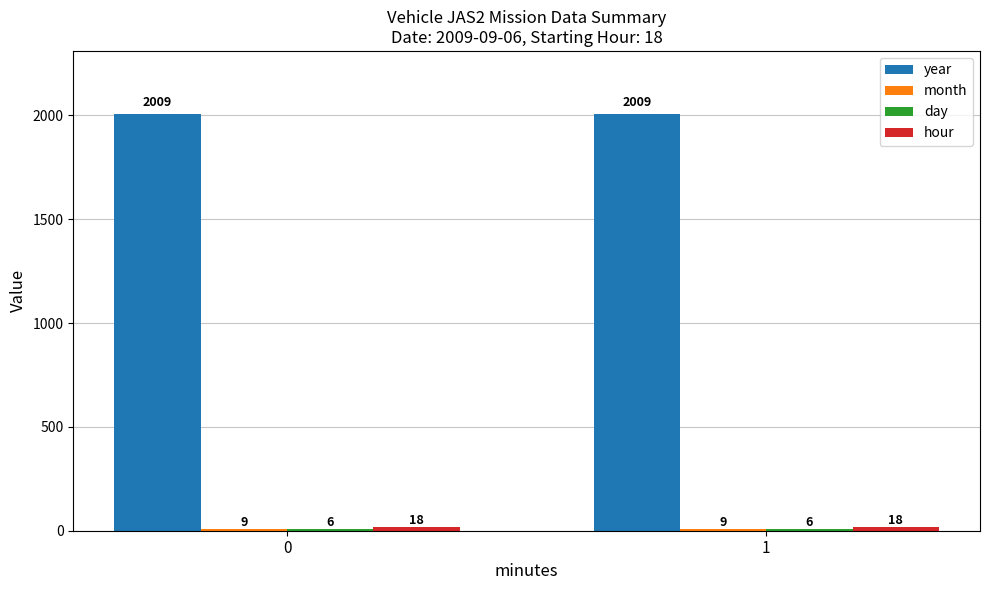

How many series are shown in this chart?

4